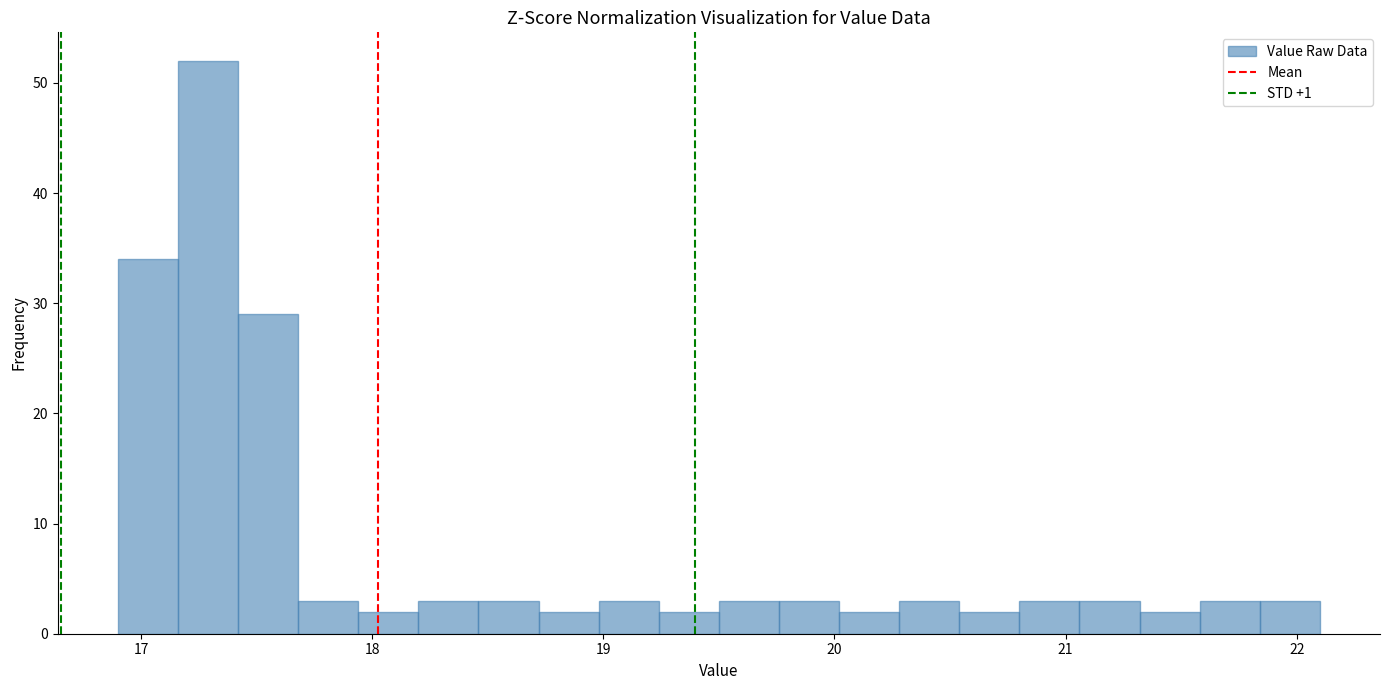

Read against the x-axis, roughly where is the centre of the tallest bar?

17.3